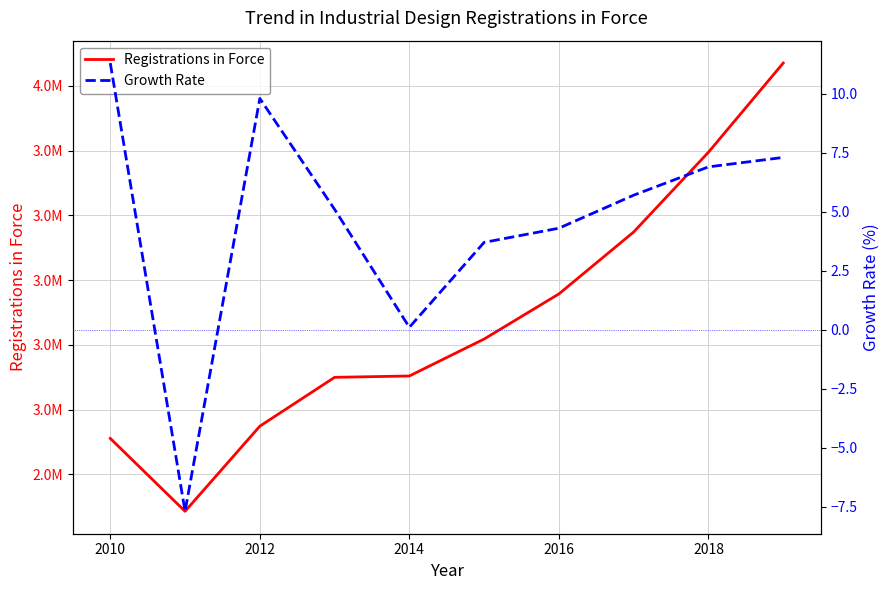

True or false: Registrations in Force and Growth Rate cross at least once.

False